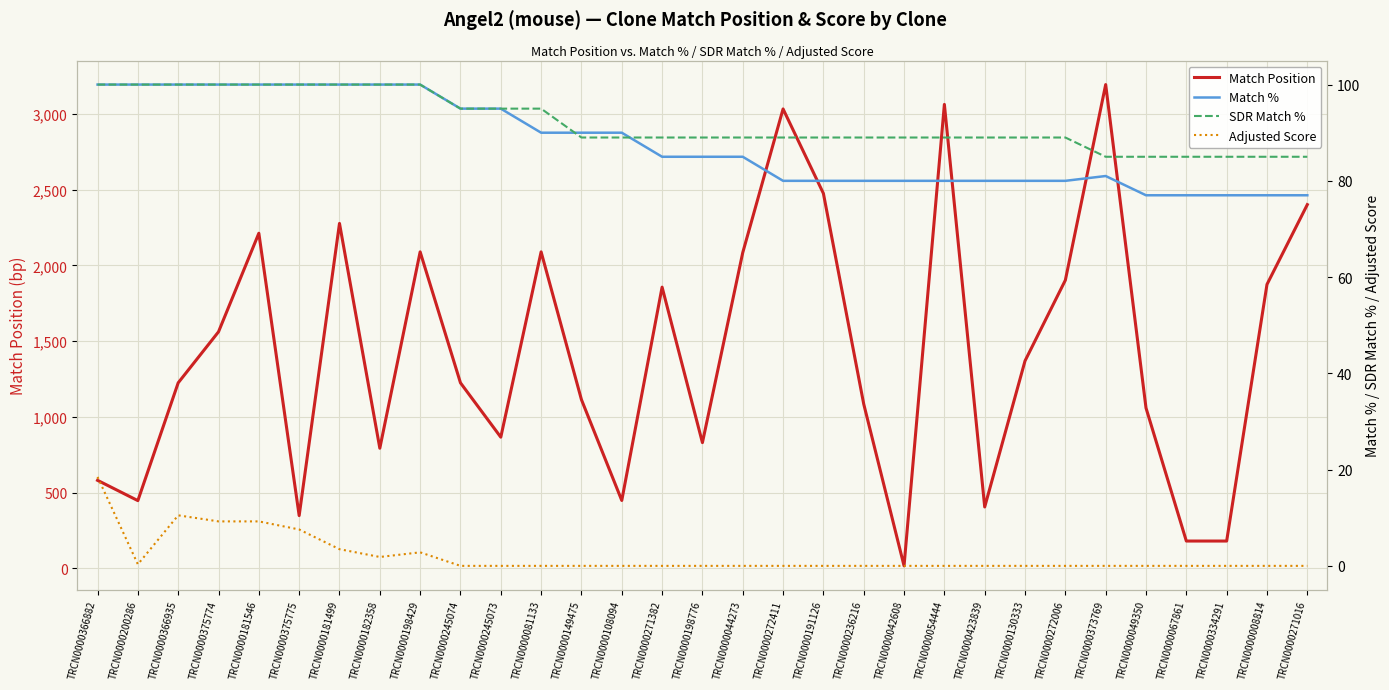

True or false: Adjusted Score and SDR Match % intersect in this chart.

False